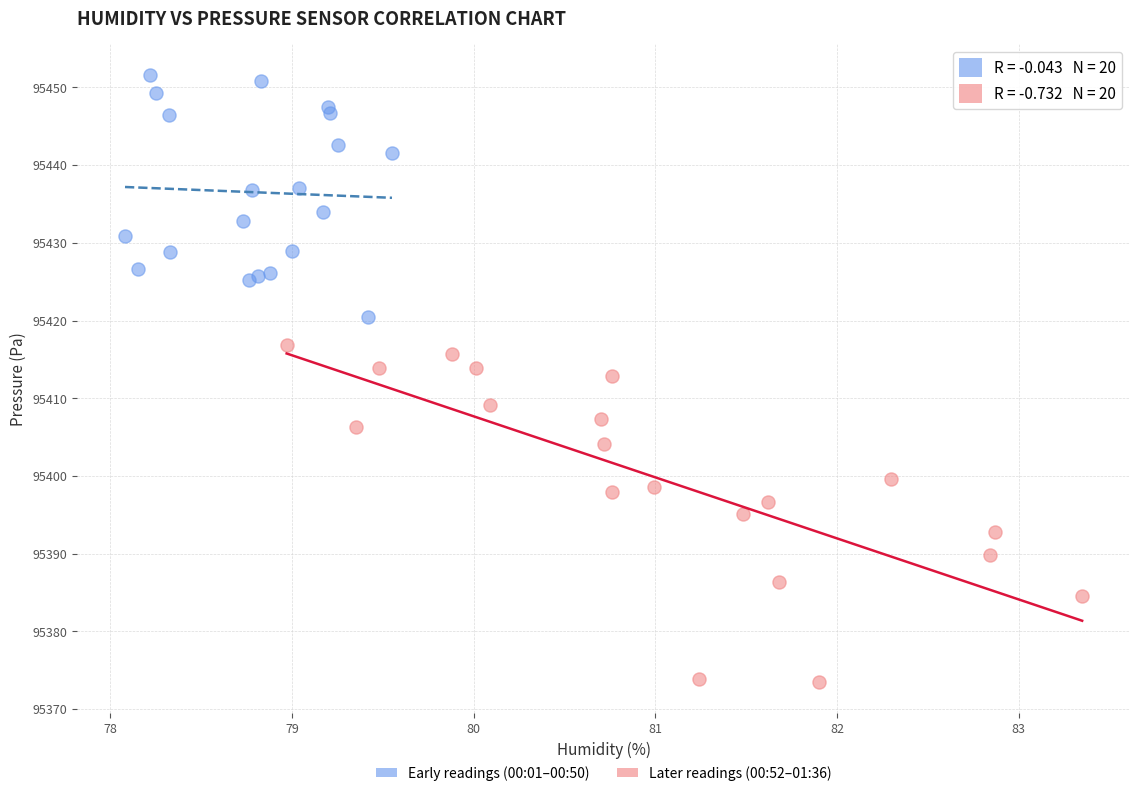

Which series has the widest spread of Y values?

Later readings (00:52–01:36)